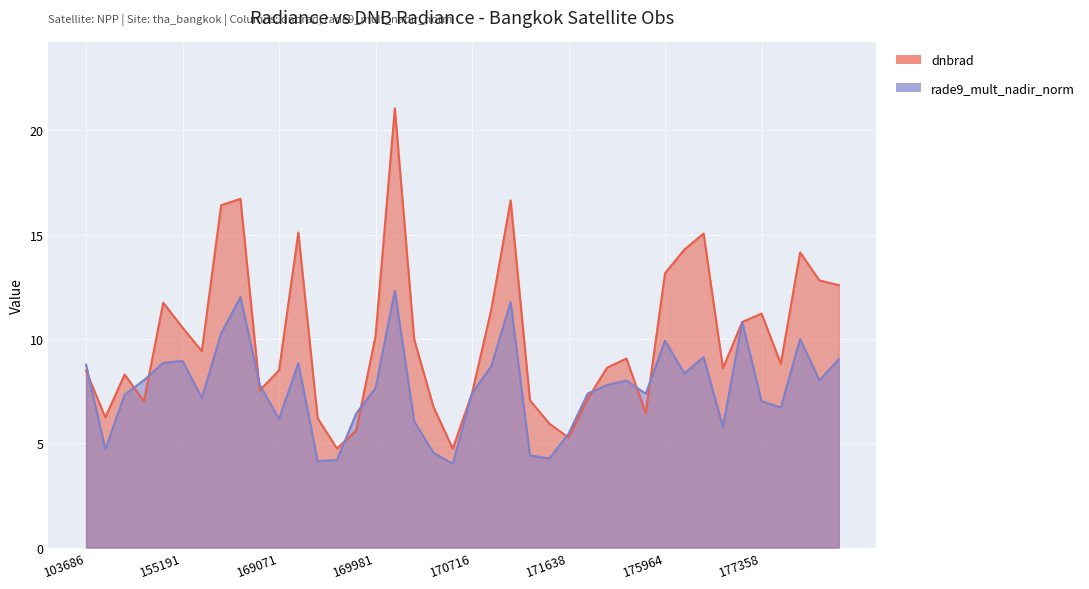

What is the sum of the rade9_mult_nadir_norm values at 175964 and 180348?

19.9